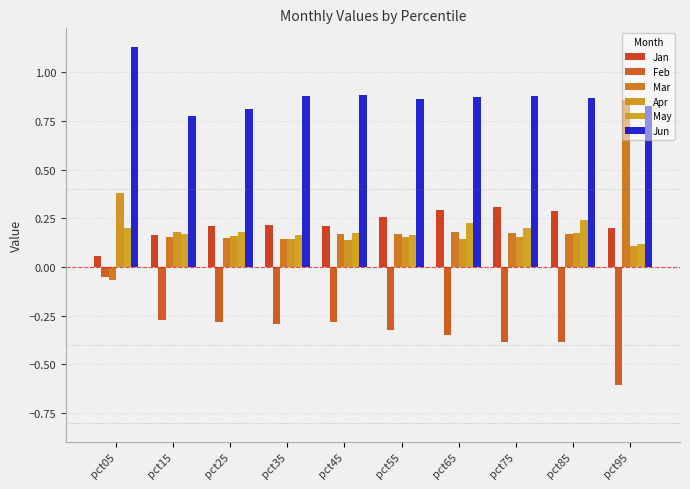

At which label is Apr closest to 0?

pct95